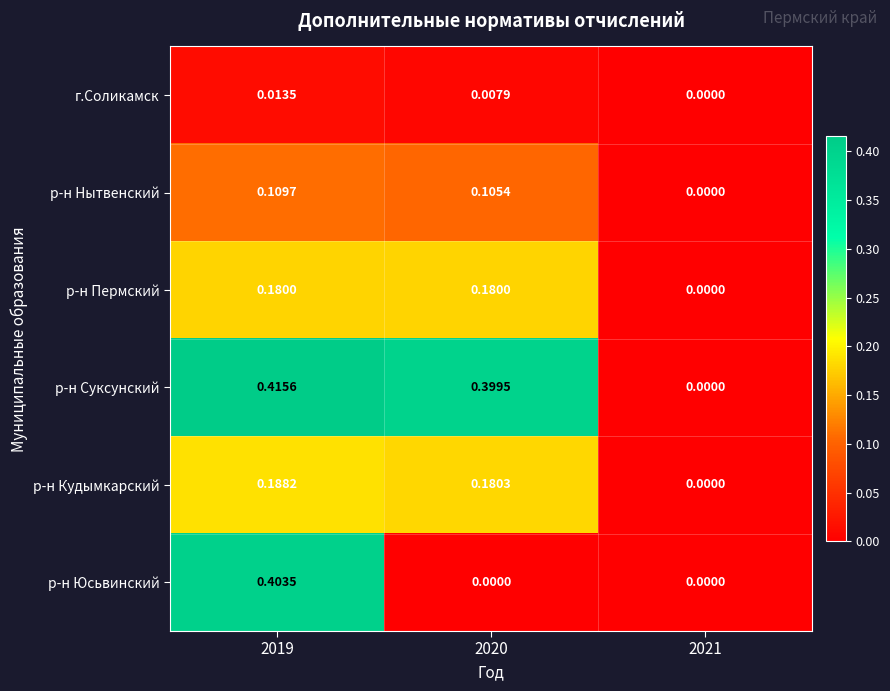

Rank the series by their maximum value, from highest to lowest.

р-н Суксунский, р-н Юсьвинский, р-н Кудымкарский, р-н Пермский, р-н Нытвенский, г.Соликамск